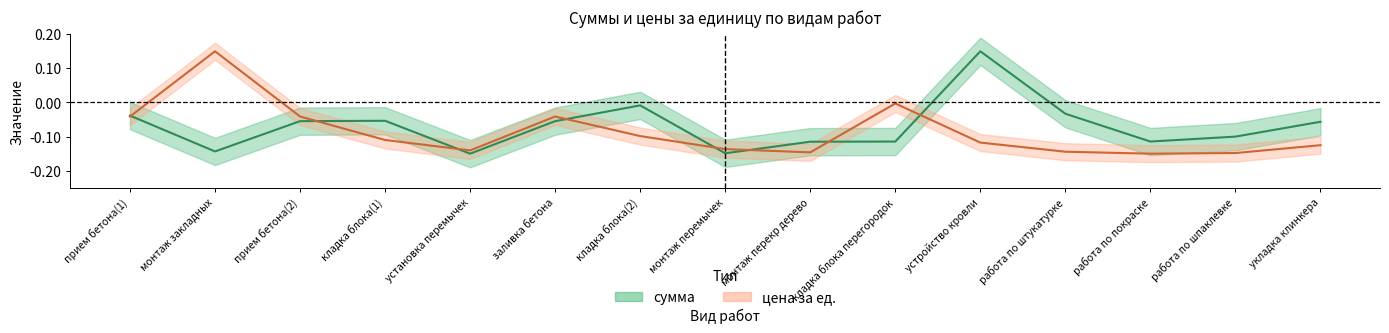

In цена за ед., how many points are higher than both neighbors (excluding endpoints)?

3